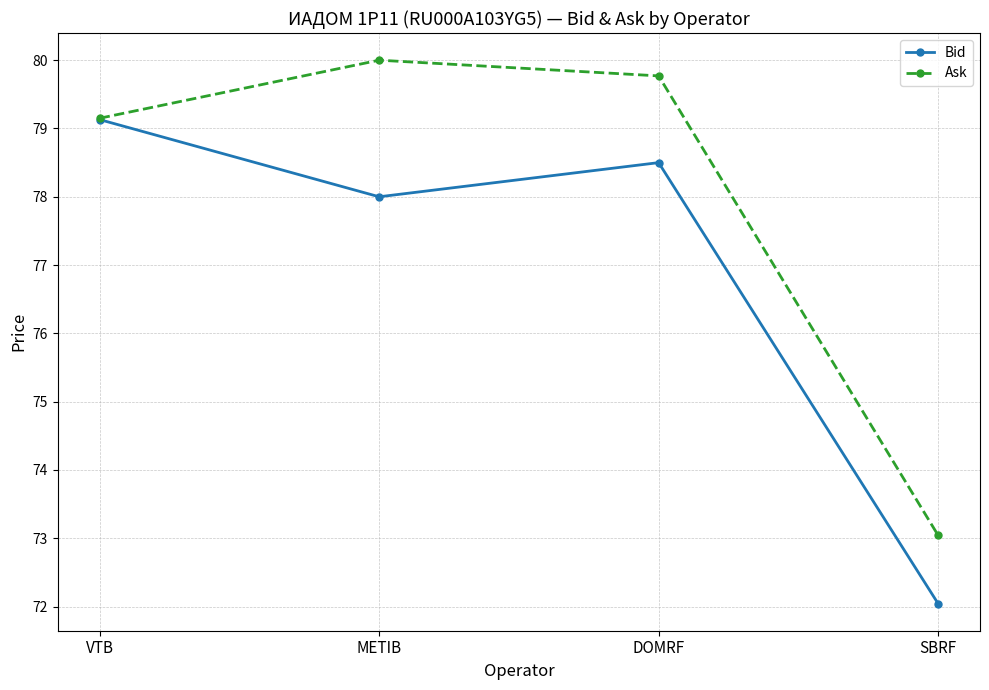

What is the spread (max minus min) of values at METIB?

2.0